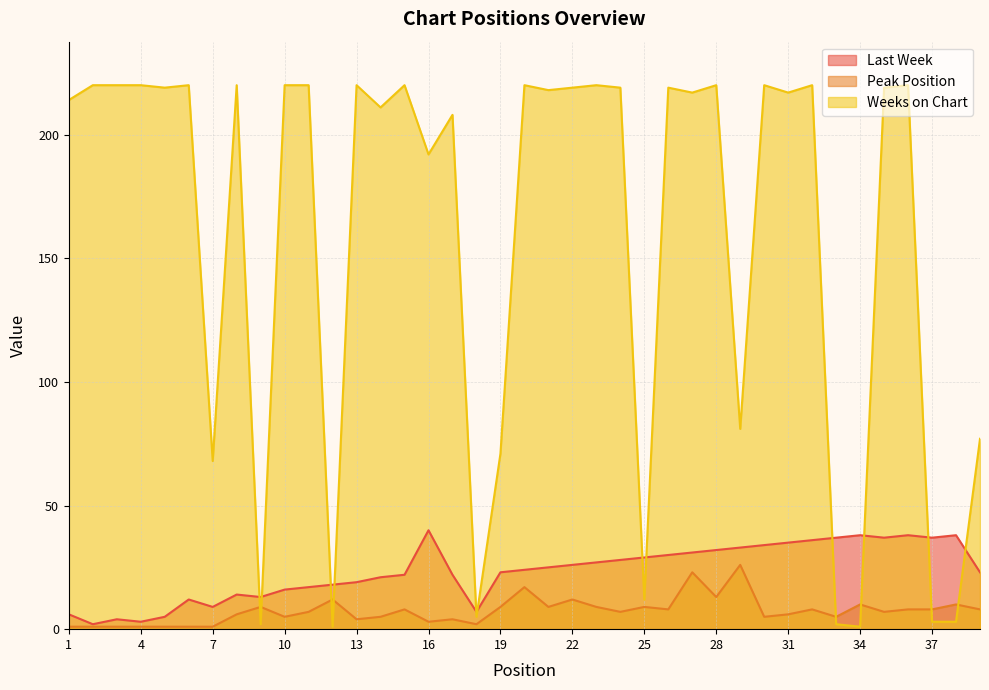

Read the Weeks on Chart value at 28, to the nearest 5.

220